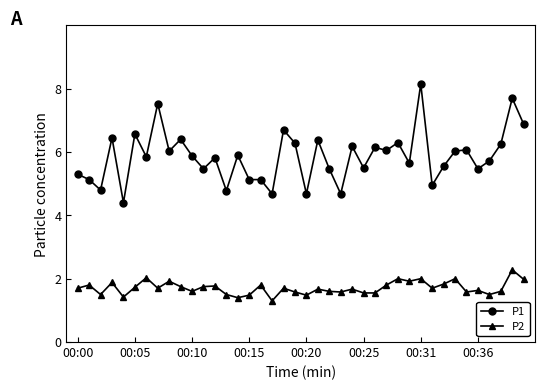

How many lines are shown in the chart?

2